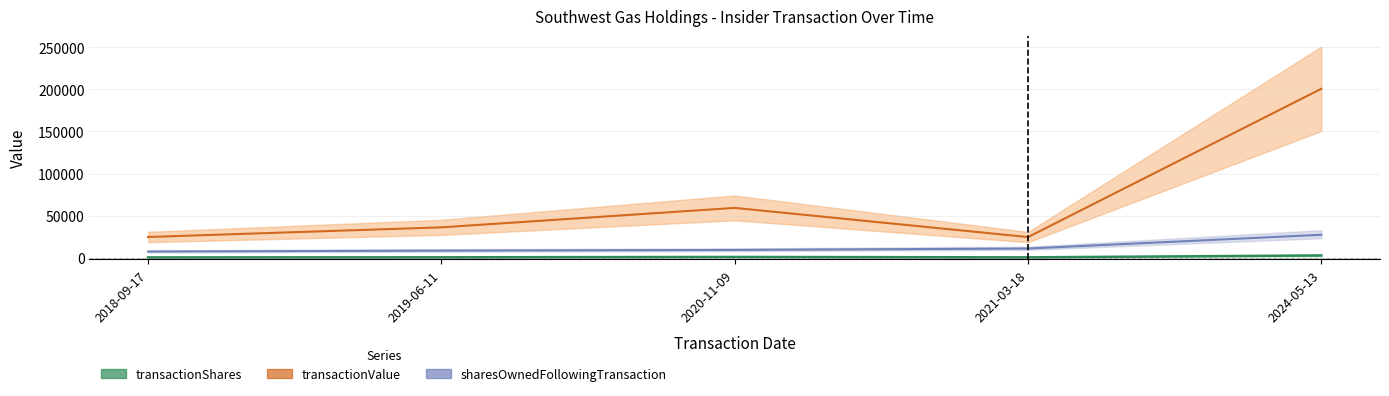

What is the total value across all series at 2020-11-09?

69152